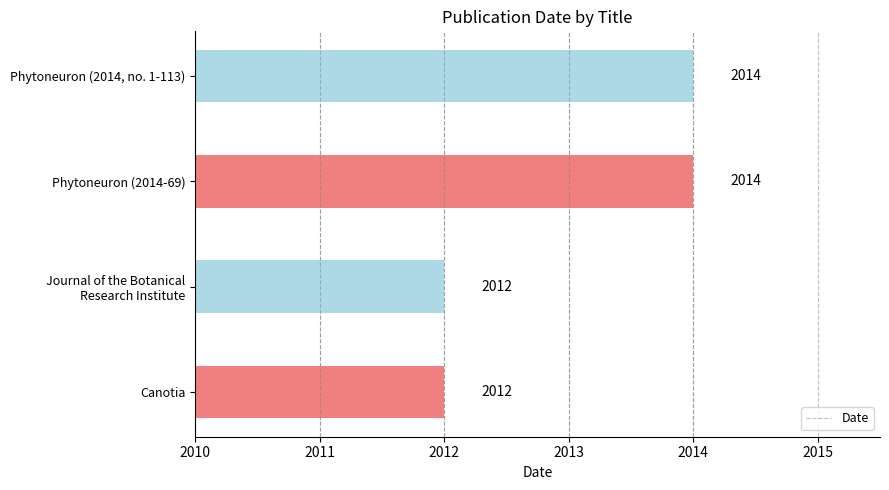

Read the value at Phytoneuron (2014-69).

2014